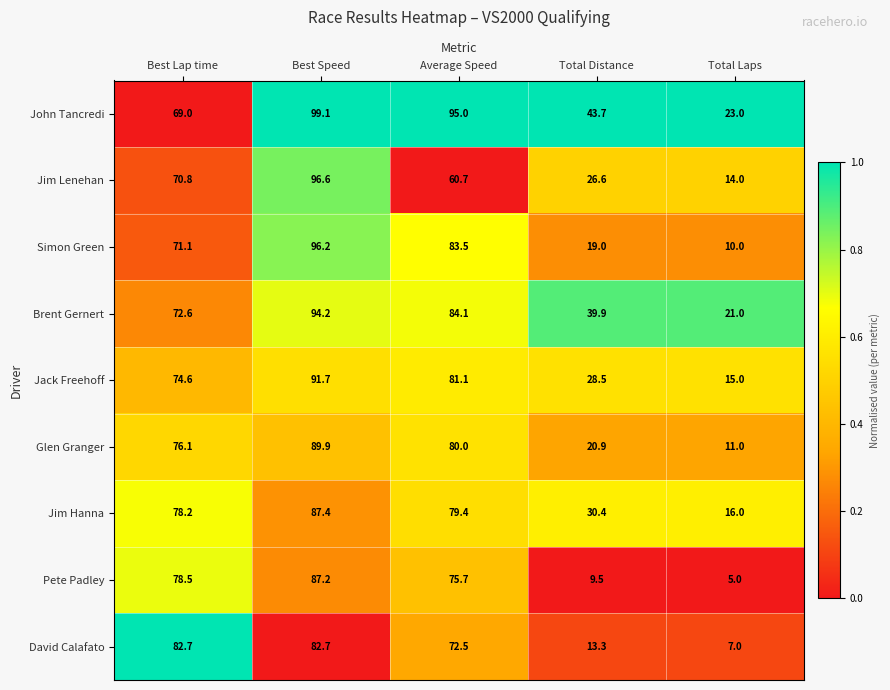

Rank the series by their maximum value, from highest to lowest.

John Tancredi, Jim Lenehan, Simon Green, Brent Gernert, Jack Freehoff, Glen Granger, Jim Hanna, Pete Padley, David Calafato